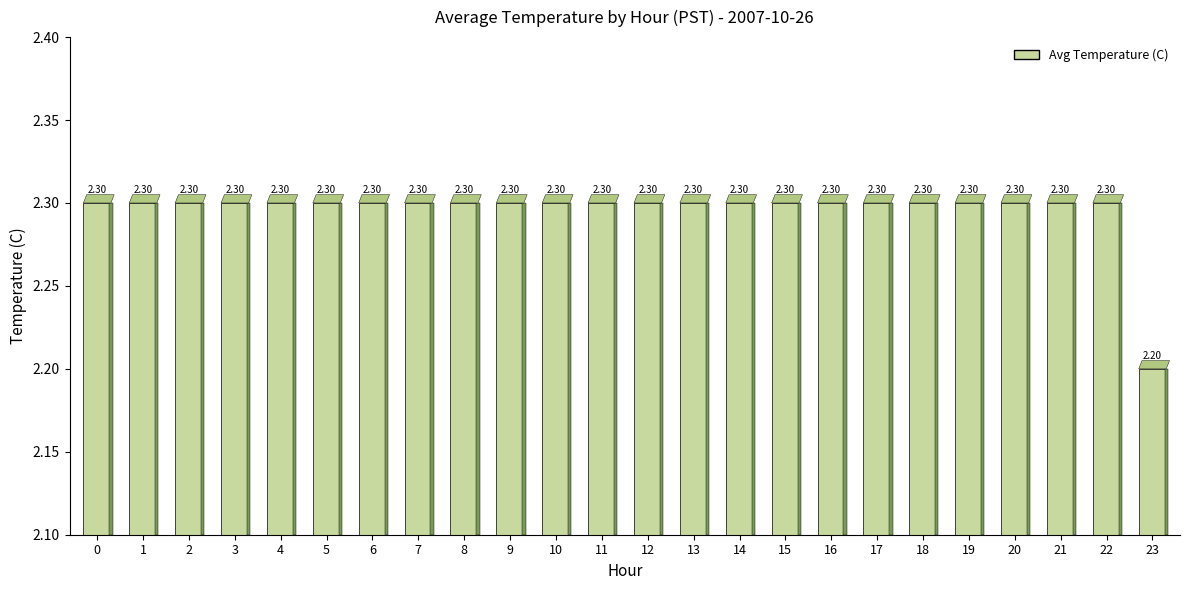

Read the value at 17.

2.3